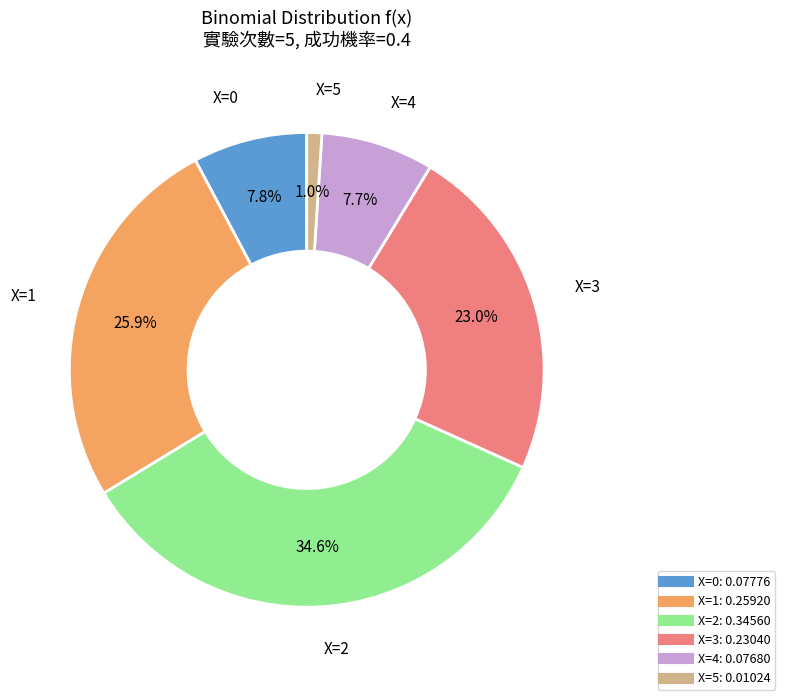

Which category has the biggest portion of the pie?

X=2